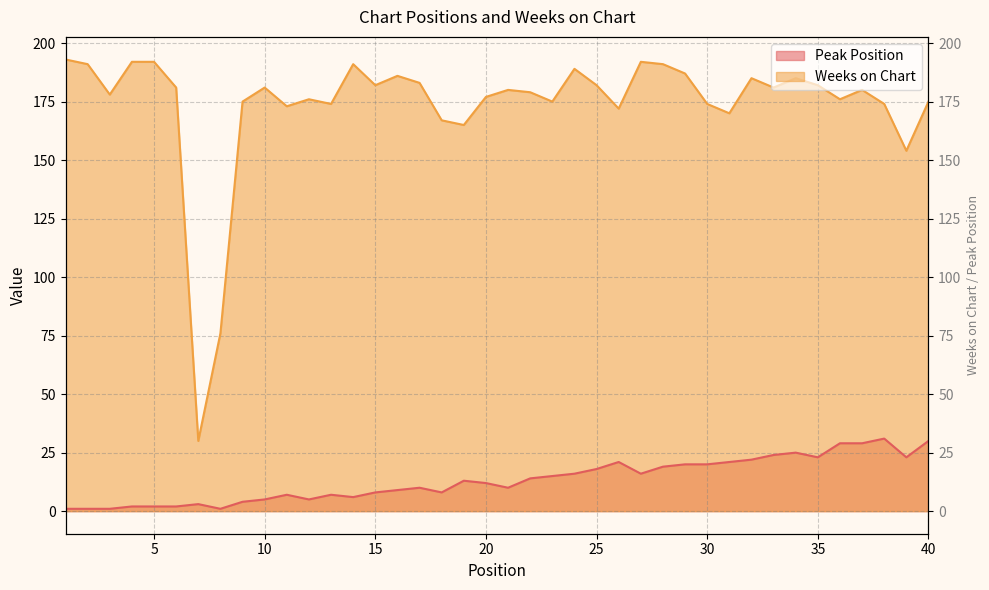

How many lines are shown in the chart?

2